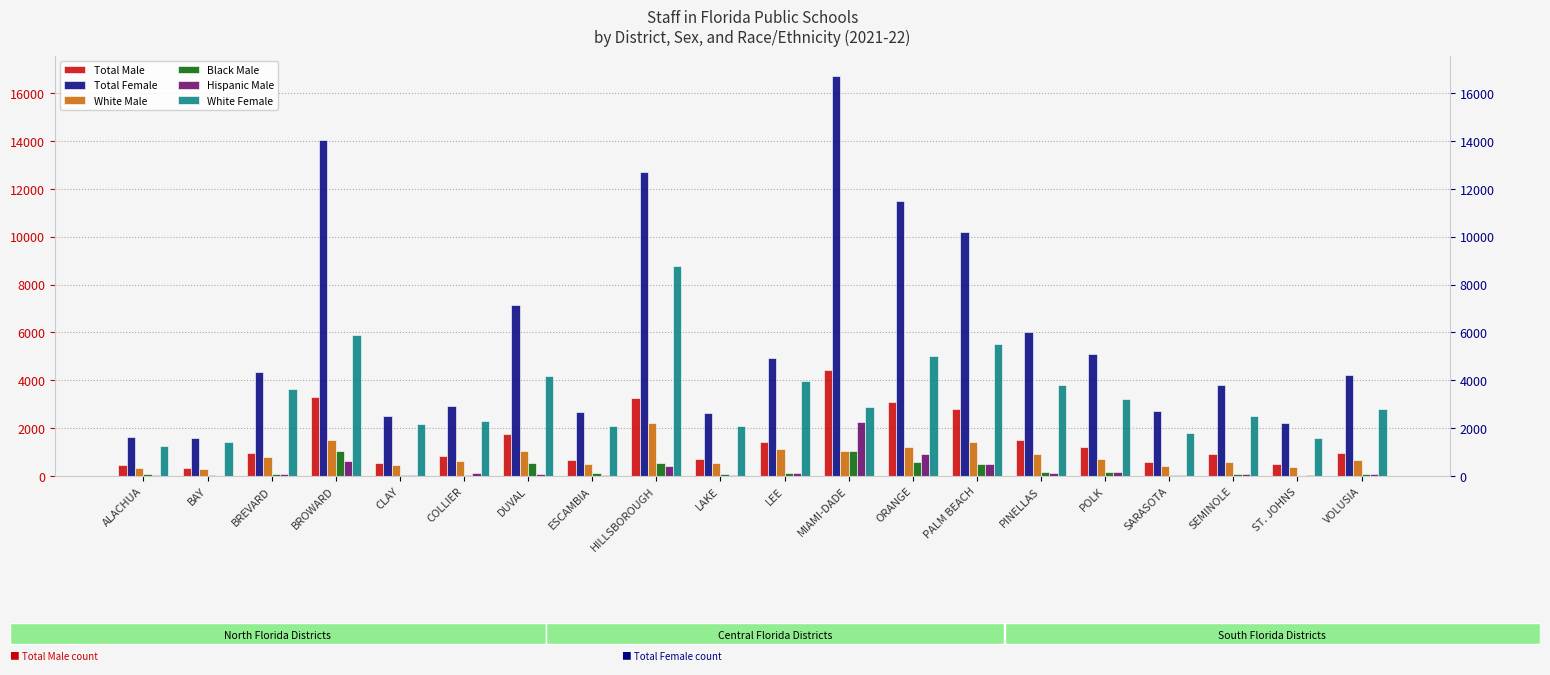

At which label is Black Male closest to 535?

DUVAL